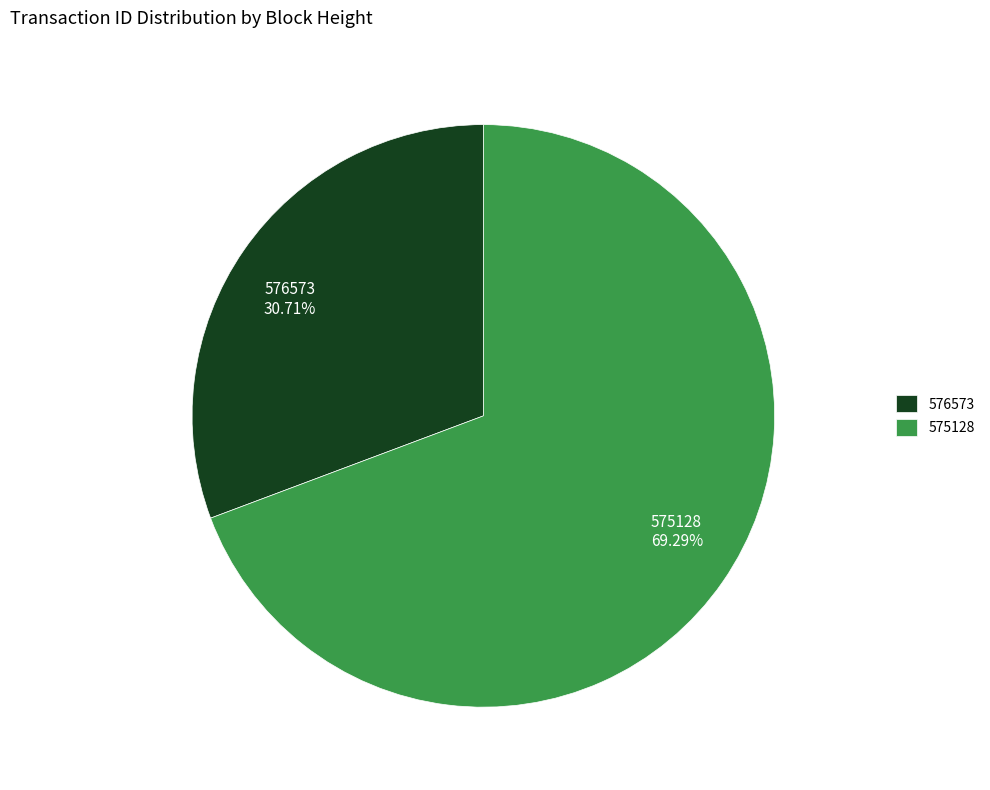

What is the smallest slice in the pie chart?

576573